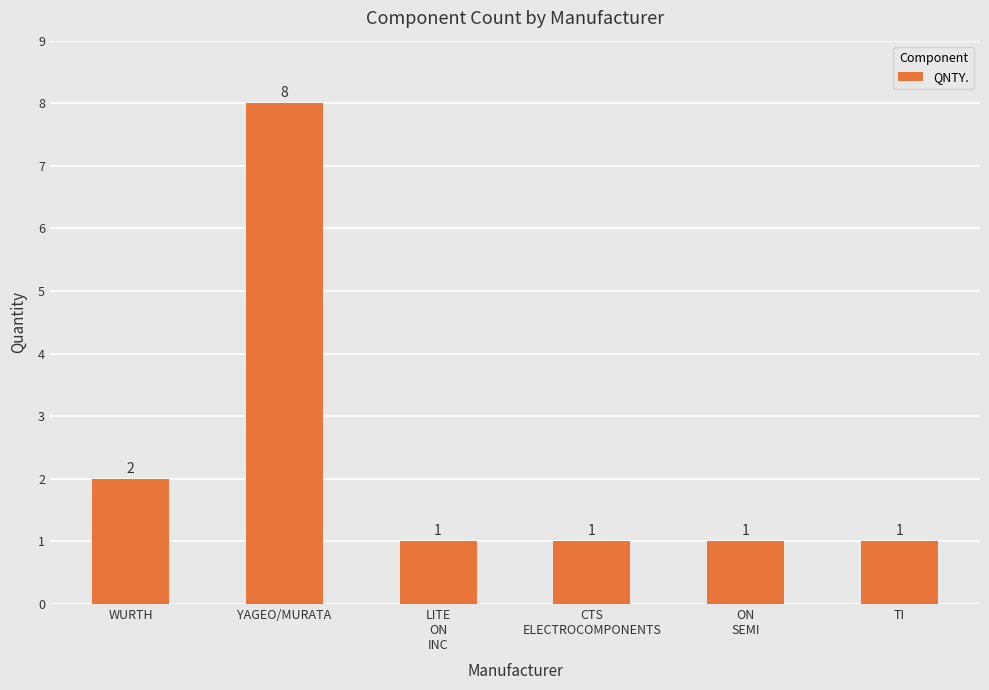

Reading left to right, list all the values displayed in this chart.

2	8	1	1	1	1